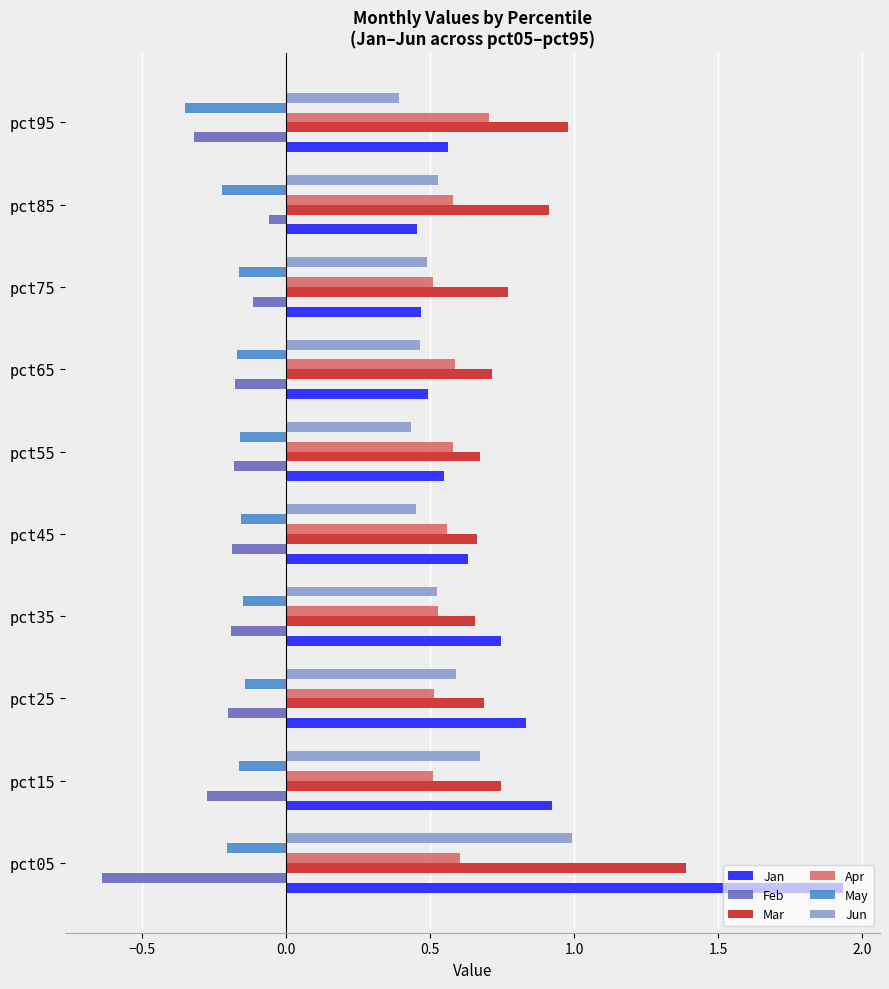

What is the difference between the second highest and minimum values in the Mar series?

0.3